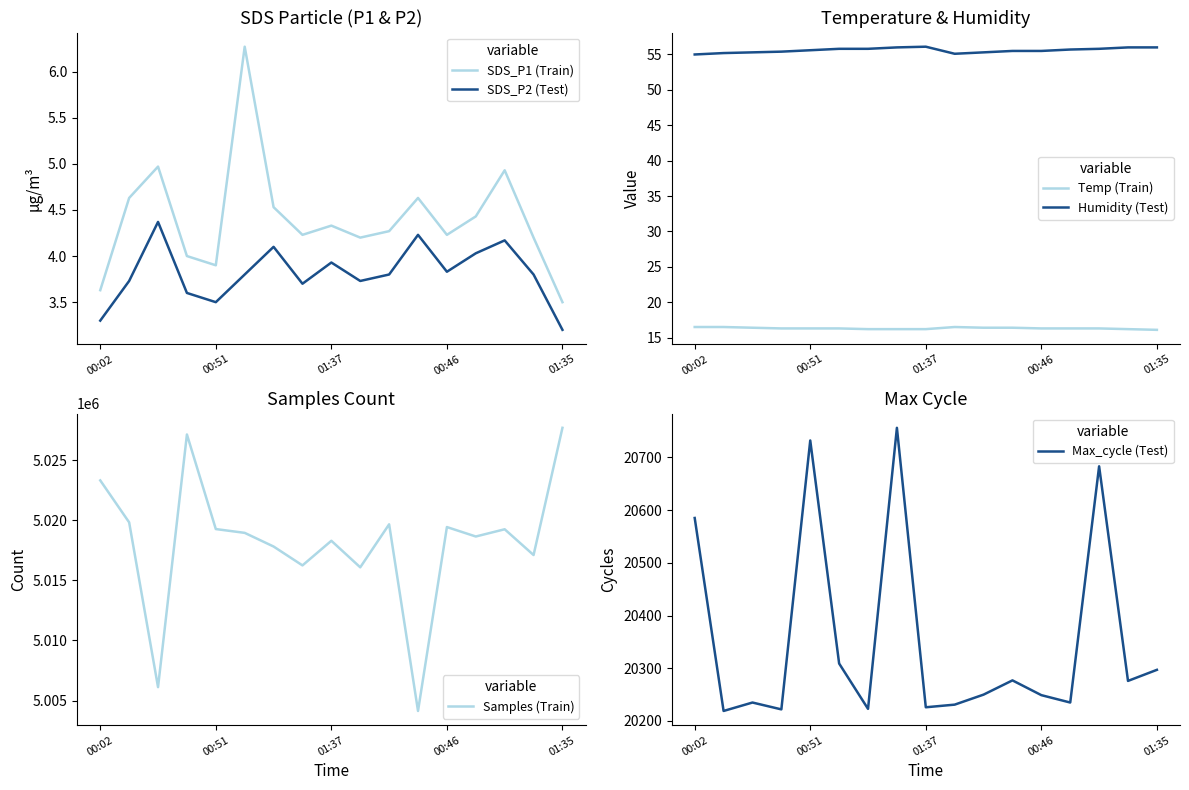

The value of Humidity (Test) at 14 is 55.8. True or false?

True